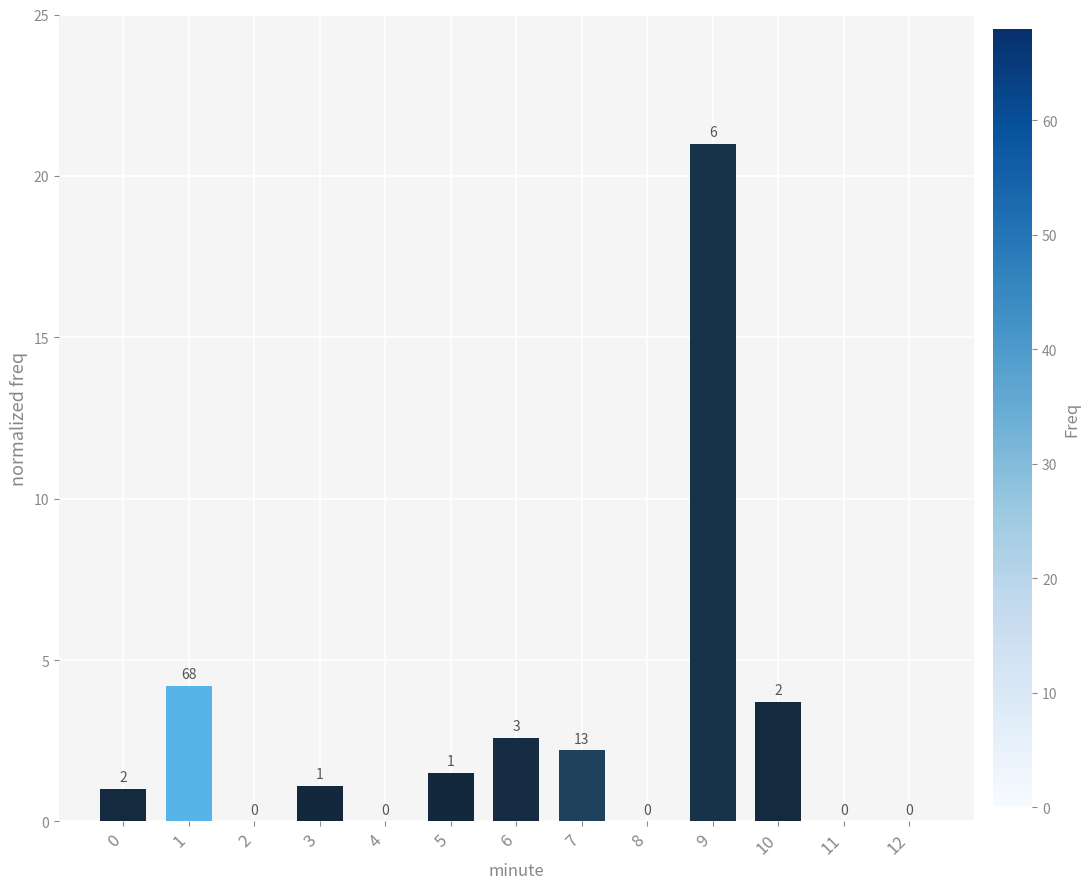

The value at 12 is 0.0. True or false?

True